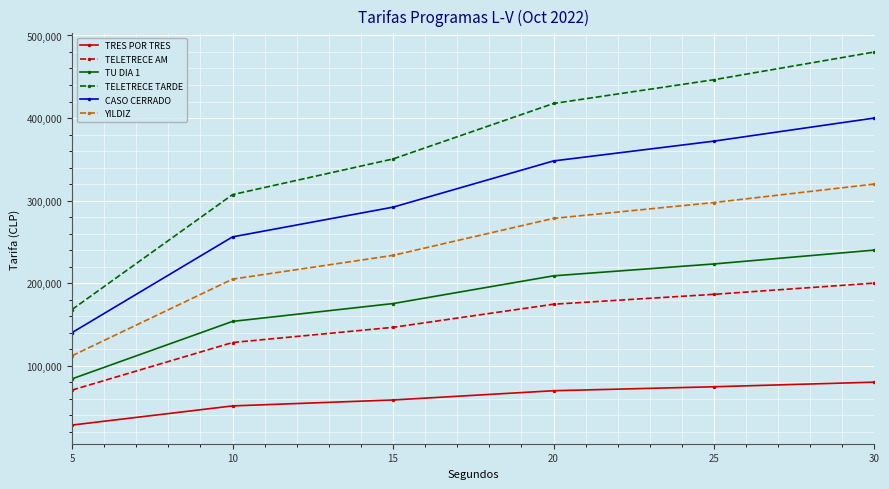

Does the chart display data point markers on the line(s)?

Yes